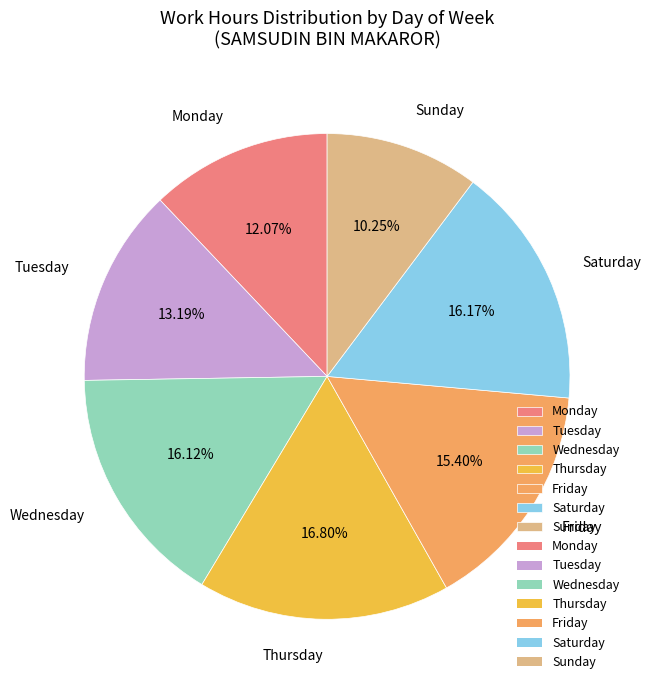

To the nearest percent, what is the average slice percentage?

14%